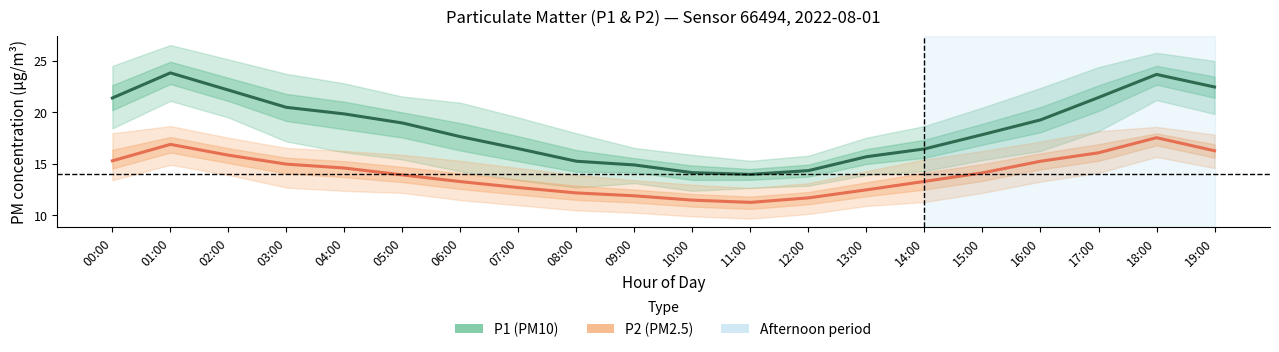

Is the value of P2 (PM2.5) at 10:00 greater than the value of P1 (PM10) at 01:00?

No